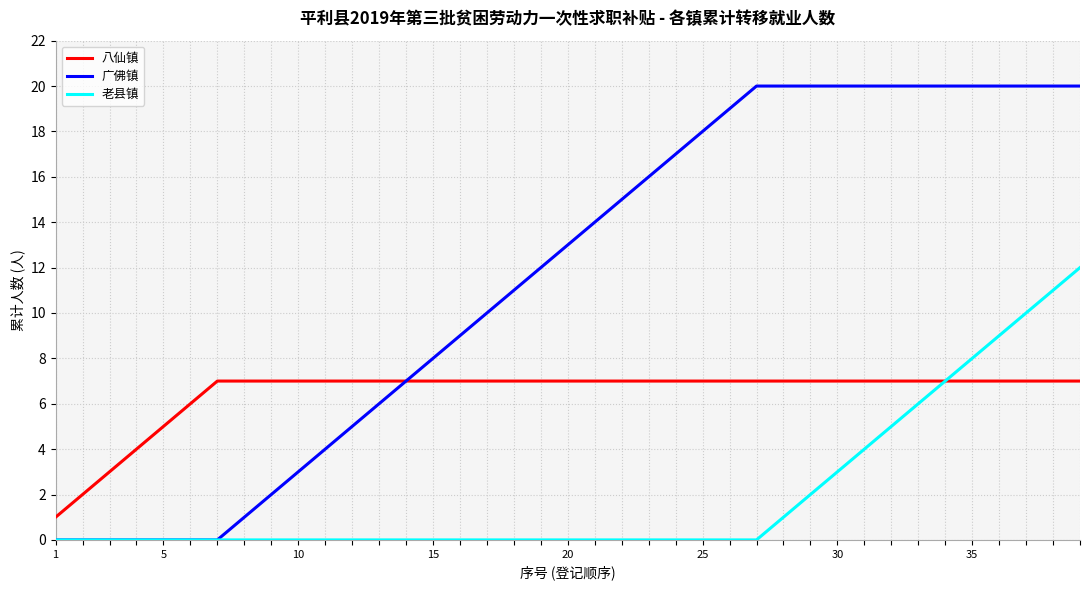

Rank the series by their maximum value, from lowest to highest.

八仙镇, 老县镇, 广佛镇